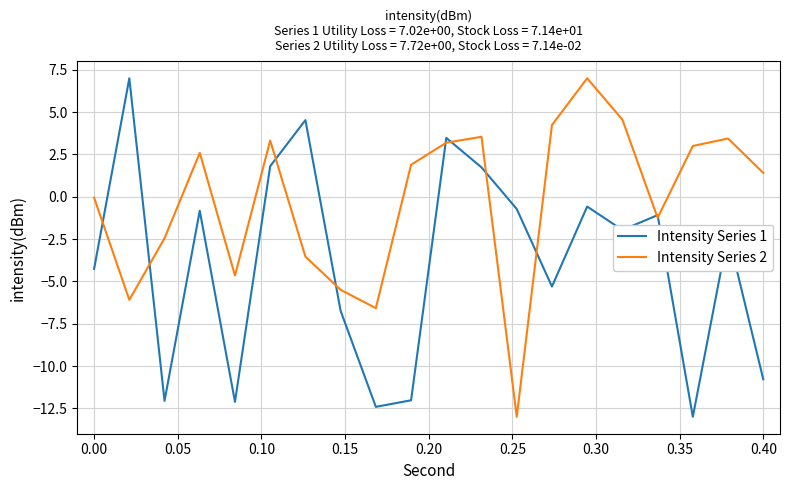

What is the minimum value for Intensity Series 1?

-13.0